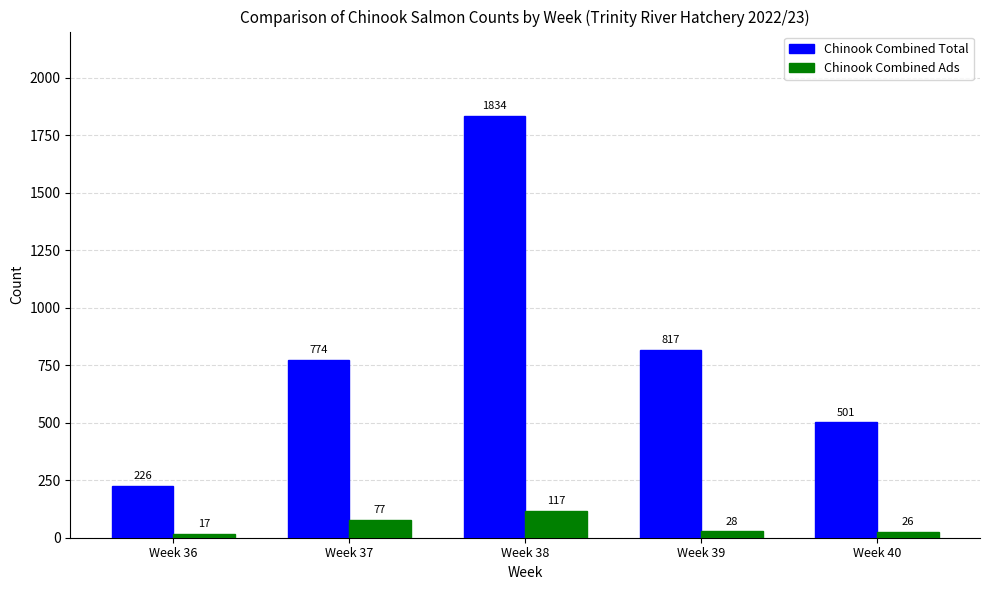

What is the total value across all series at Week 39?

845